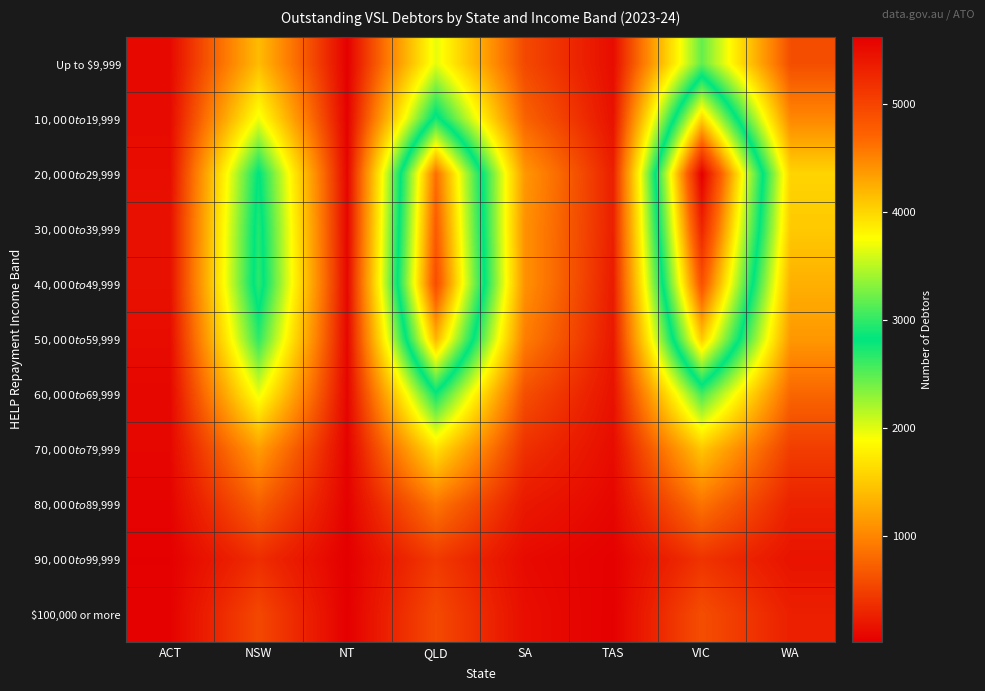

Reading left to right, what are all the values shown in this chart?

Up to $9,999: ACT=86	NSW=1397	NT=22	QLD=1982	SA=557	TAS=109	VIC=2457	WA=593
$10,000 to $19,999: ACT=98	NSW=1945	NT=29	QLD=2908	SA=750	TAS=146	VIC=4013	WA=1014
$20,000 to $29,999: ACT=116	NSW=2842	NT=60	QLD=4638	SA=1138	TAS=252	VIC=5620	WA=1574
$30,000 to $39,999: ACT=147	NSW=2945	NT=62	QLD=4782	SA=1091	TAS=253	VIC=5282	WA=1495
$40,000 to $49,999: ACT=139	NSW=2981	NT=74	QLD=4911	SA=1095	TAS=222	VIC=4872	WA=1311
$50,000 to $59,999: ACT=109	NSW=2649	NT=71	QLD=4208	SA=944	TAS=198	VIC=4078	WA=1135
$60,000 to $69,999: ACT=75	NSW=1962	NT=59	QLD=2779	SA=598	TAS=150	VIC=2571	WA=768
$70,000 to $79,999: ACT=72	NSW=1172	NT=40	QLD=1666	SA=377	TAS=106	VIC=1475	WA=470
$80,000 to $89,999: ACT=47	NSW=718	NT=34	QLD=881	SA=198	TAS=69	VIC=861	WA=275
$90,000 to $99,999: ACT=26	NSW=354	NT=16	QLD=444	SA=96	TAS=31	VIC=397	WA=160
$100,000 or more: ACT=35	NSW=547	NT=19	QLD=560	SA=122	TAS=25	VIC=591	WA=257